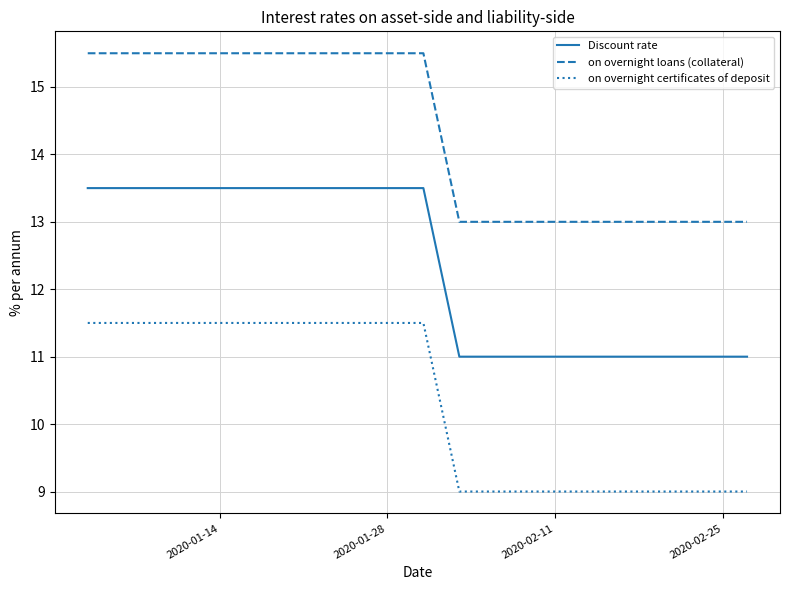

What is the difference between the maximum and minimum values in the Discount rate series?

2.5